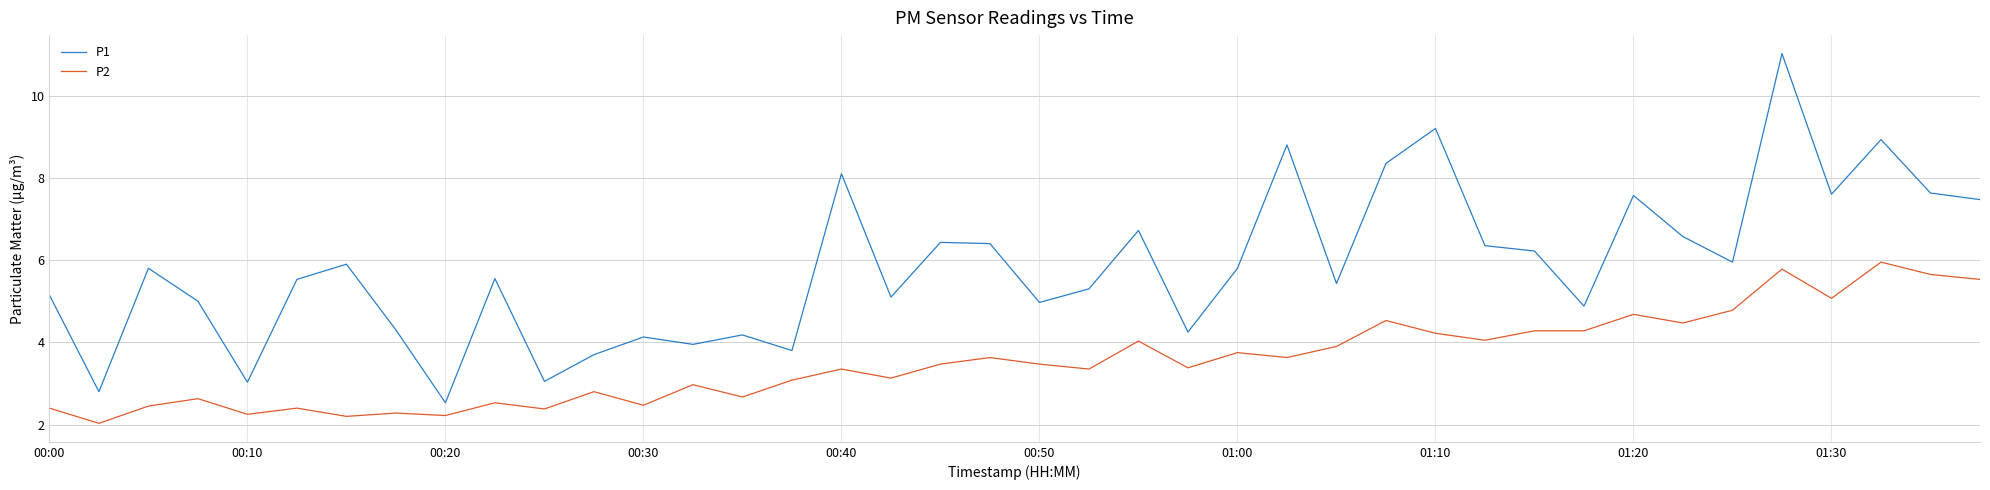

Which series has the largest total across all categories?

P1